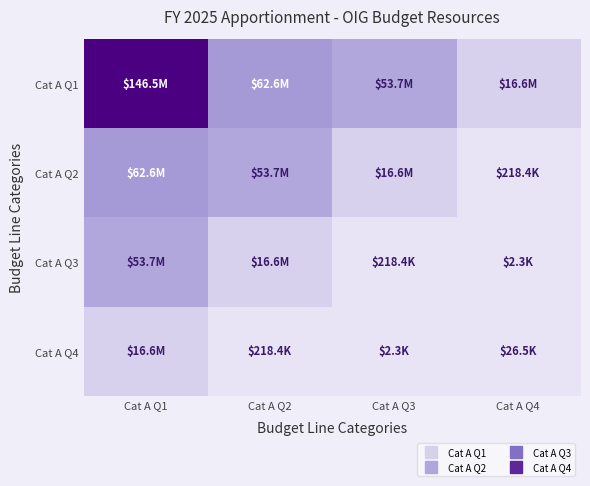

Rank the series by their average value, from lowest to highest.

Cat A Q4, Cat A Q3, Cat A Q2, Cat A Q1